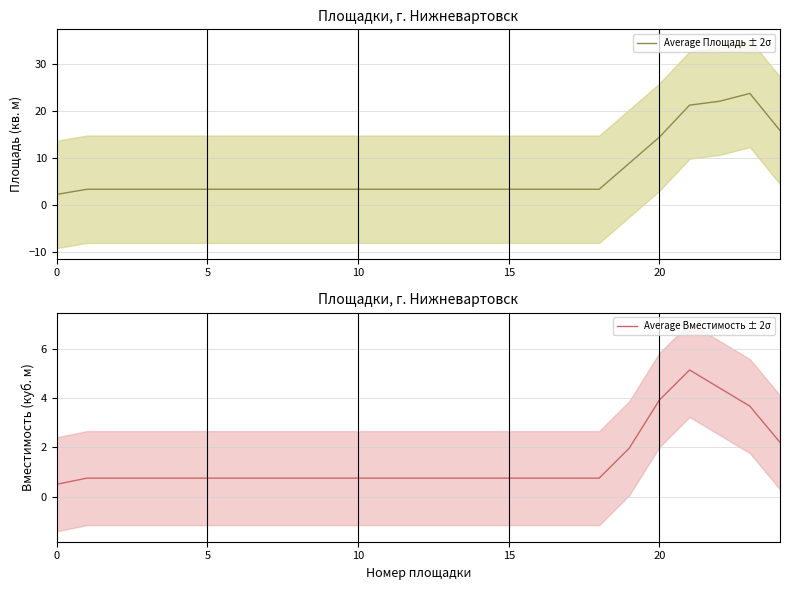

Which series has the largest range (max minus min)?

Average Площадь ± 2σ